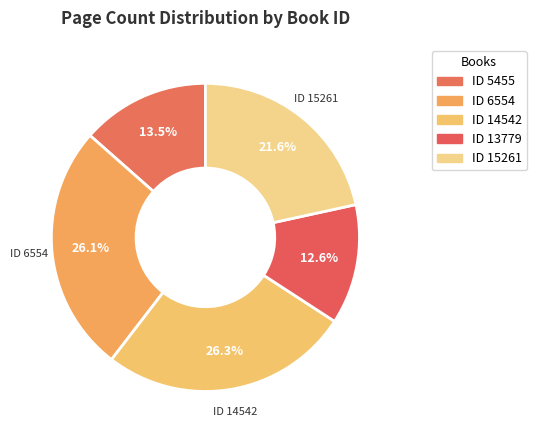

How many segments does this pie chart have?

5